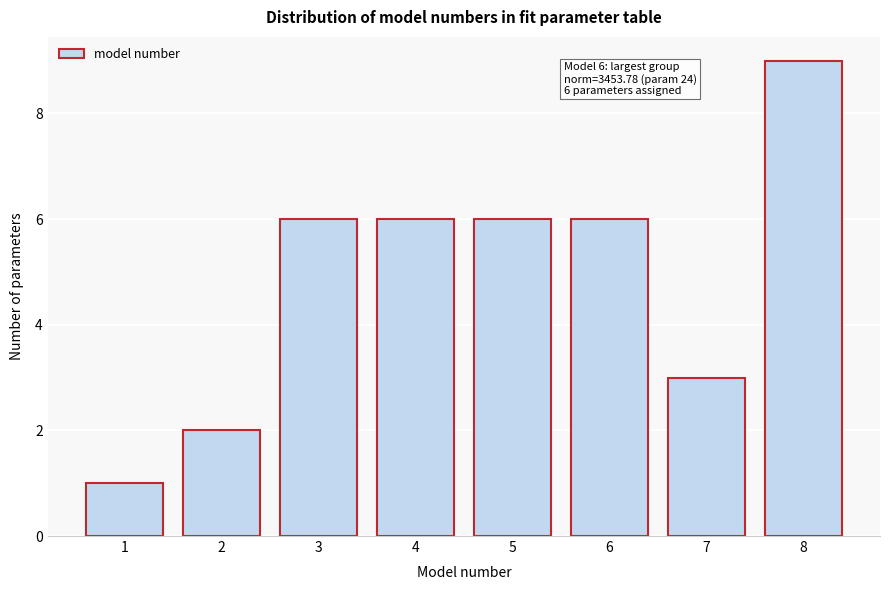

Reading left to right, what are all the values shown in this chart?

1	2	6	6	6	6	3	9